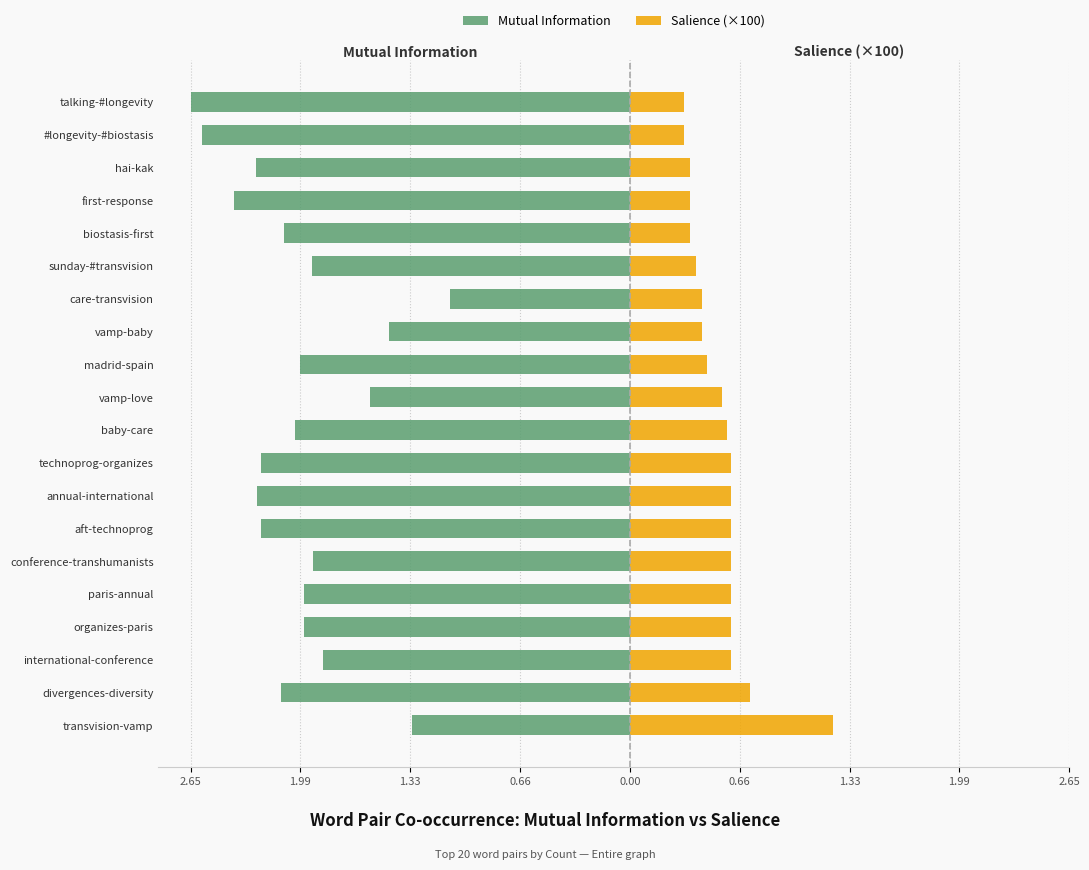

Reading right to left, what are all the values shown in this chart?

Mutual Information: -2.7	-2.6	-2.3	-2.4	-2.1	-1.9	-1.1	-1.5	-2.0	-1.6	-2.0	-2.2	-2.3	-2.2	-1.9	-2.0	-2.0	-1.9	-2.1	-1.3
Salience (×100): 0.3	0.3	0.4	0.4	0.4	0.4	0.4	0.4	0.5	0.6	0.6	0.6	0.6	0.6	0.6	0.6	0.6	0.6	0.7	1.2